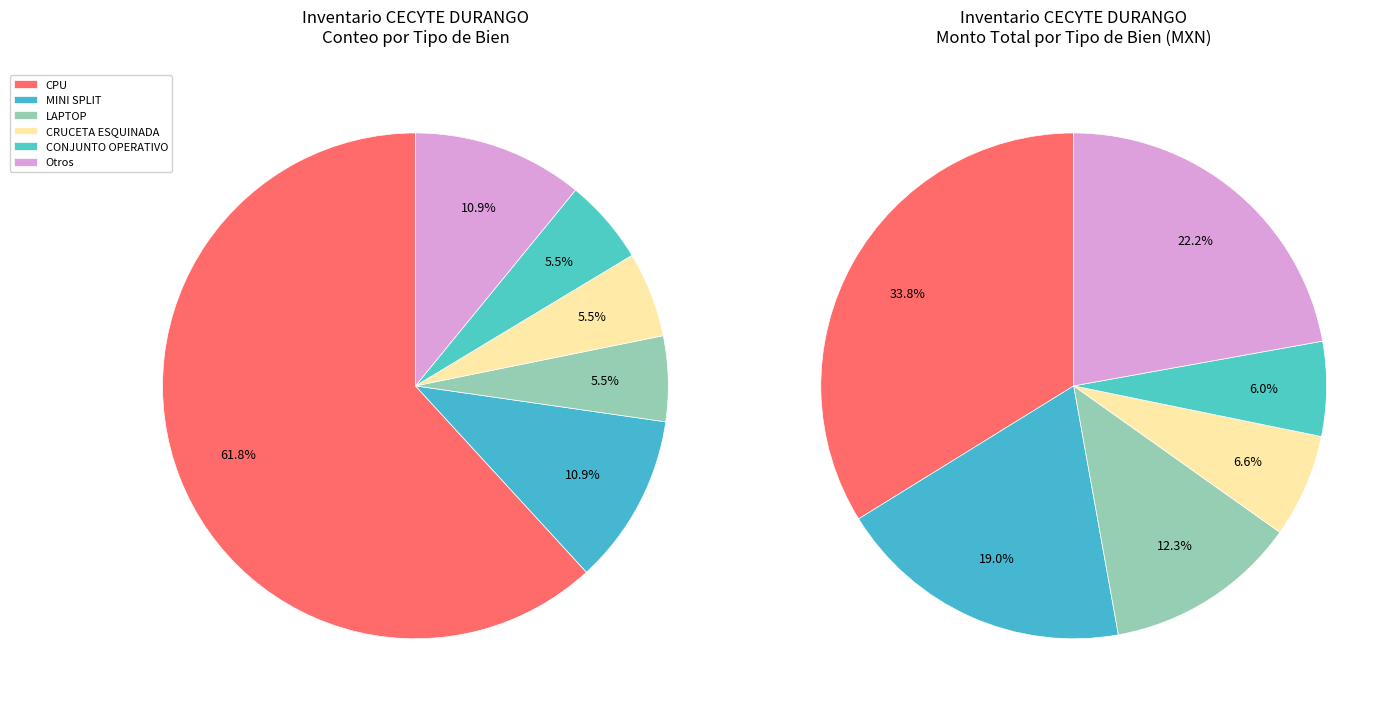

What percentage do CPU and MINI SPLIT together represent?

72.7%